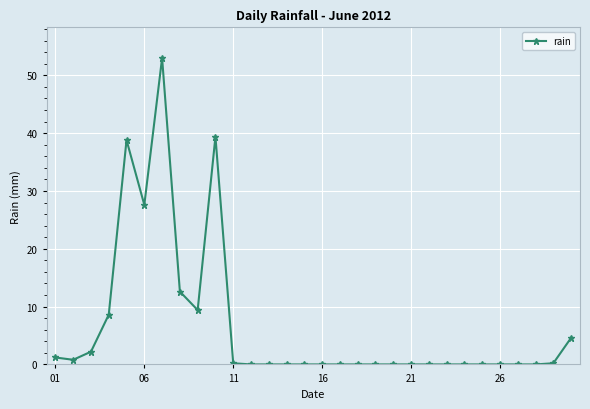

What is the maximum value shown in the chart?

53.0